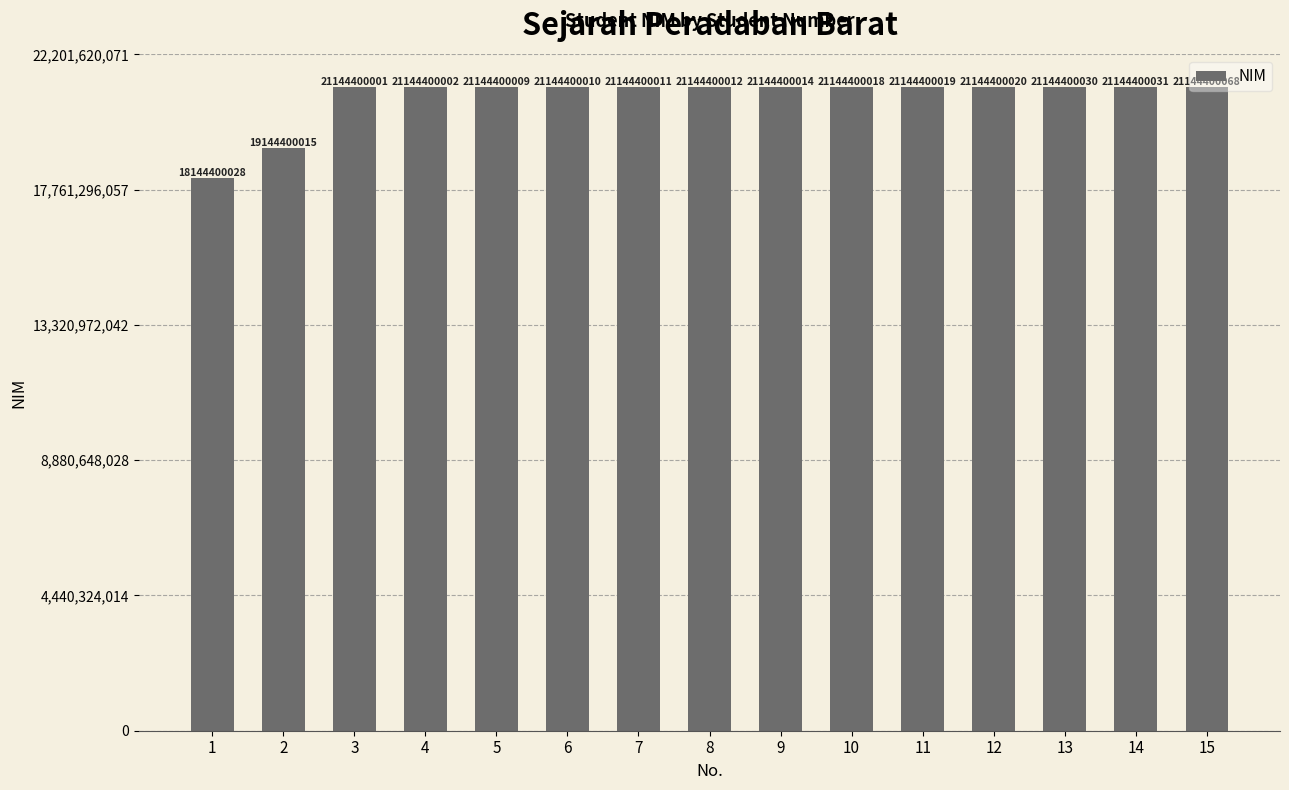

True or false: the data shows 19144400015 at 2.

True